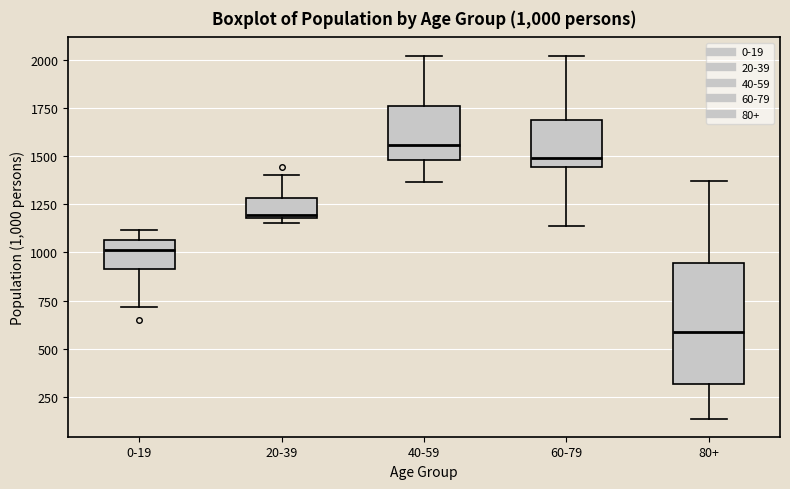

Which box is the tallest, from its lower edge to its upper edge?

80+